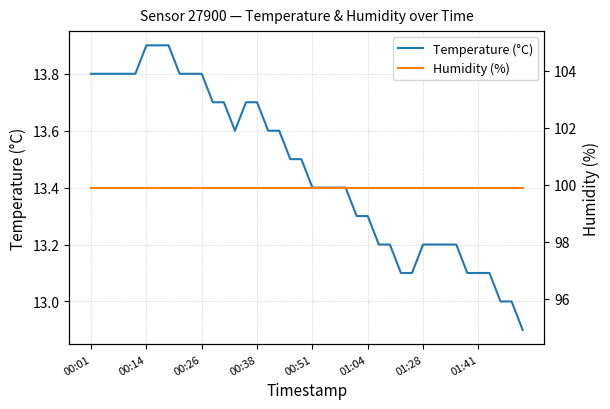

What is the total value across all series at 18?

113.4